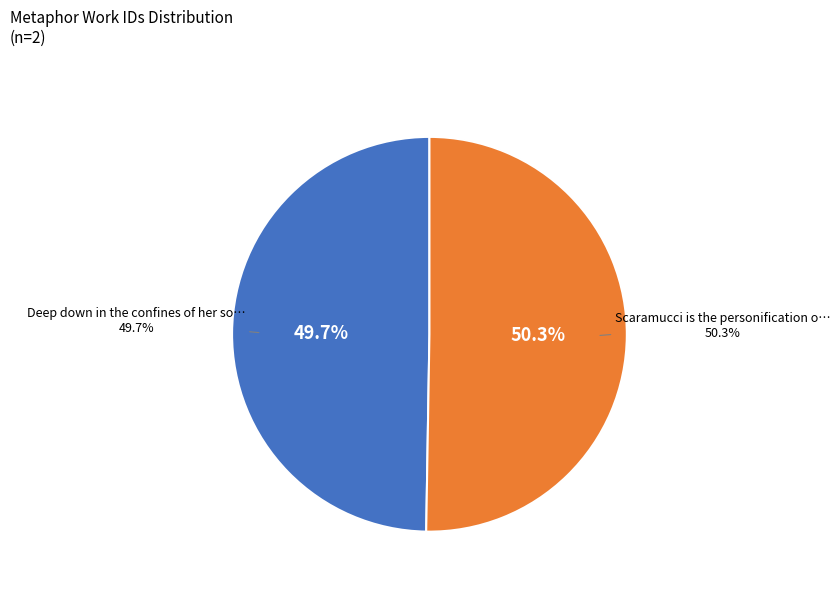

Which category has the biggest portion of the pie?

Scaramucci is the personification of T